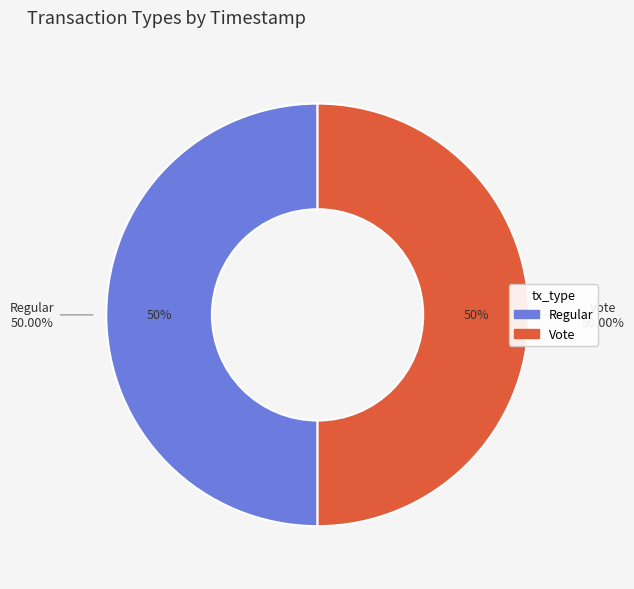

Is the sum of Regular and Vote greater than half?

Yes